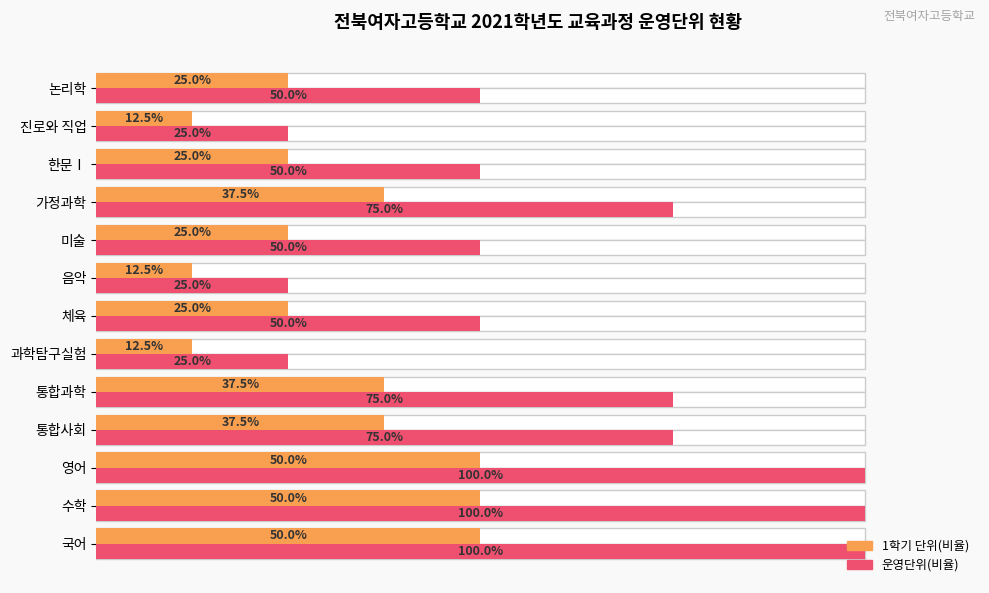

What is the average value of the 1학기 단위(비율) series?

30.8